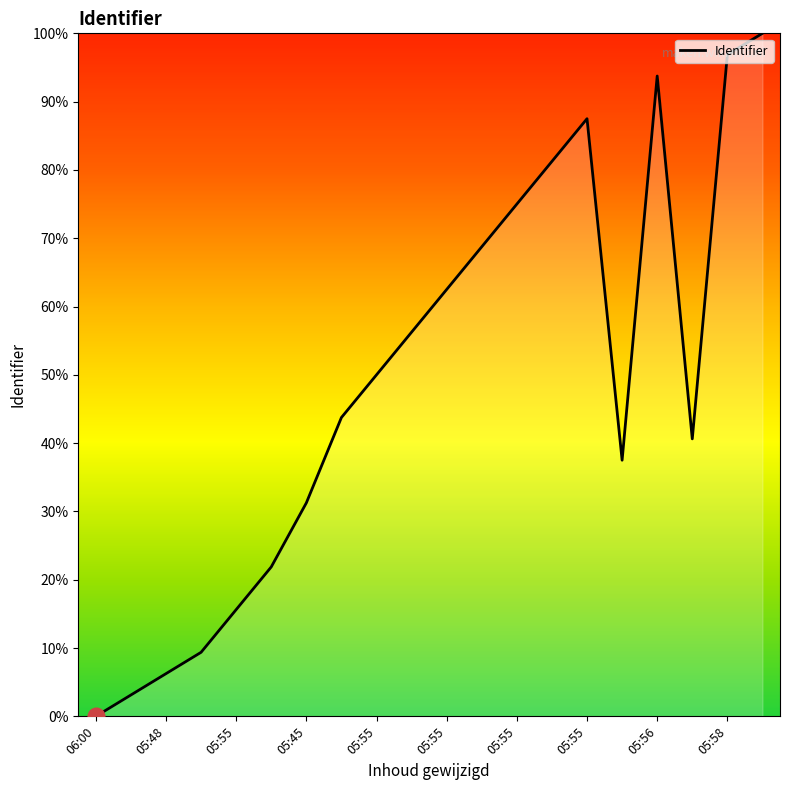

What is the difference between the maximum and minimum values?

100.0